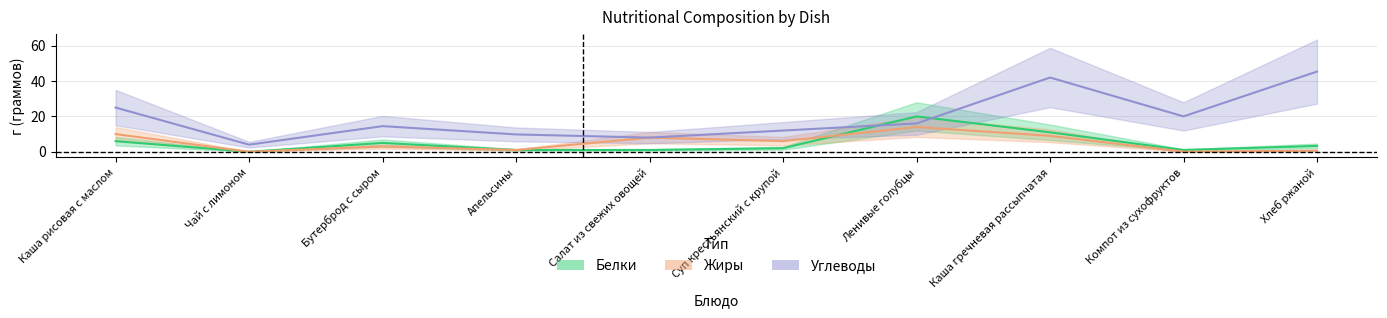

Where is the first local maximum for Белки?

Бутерброд с сыром